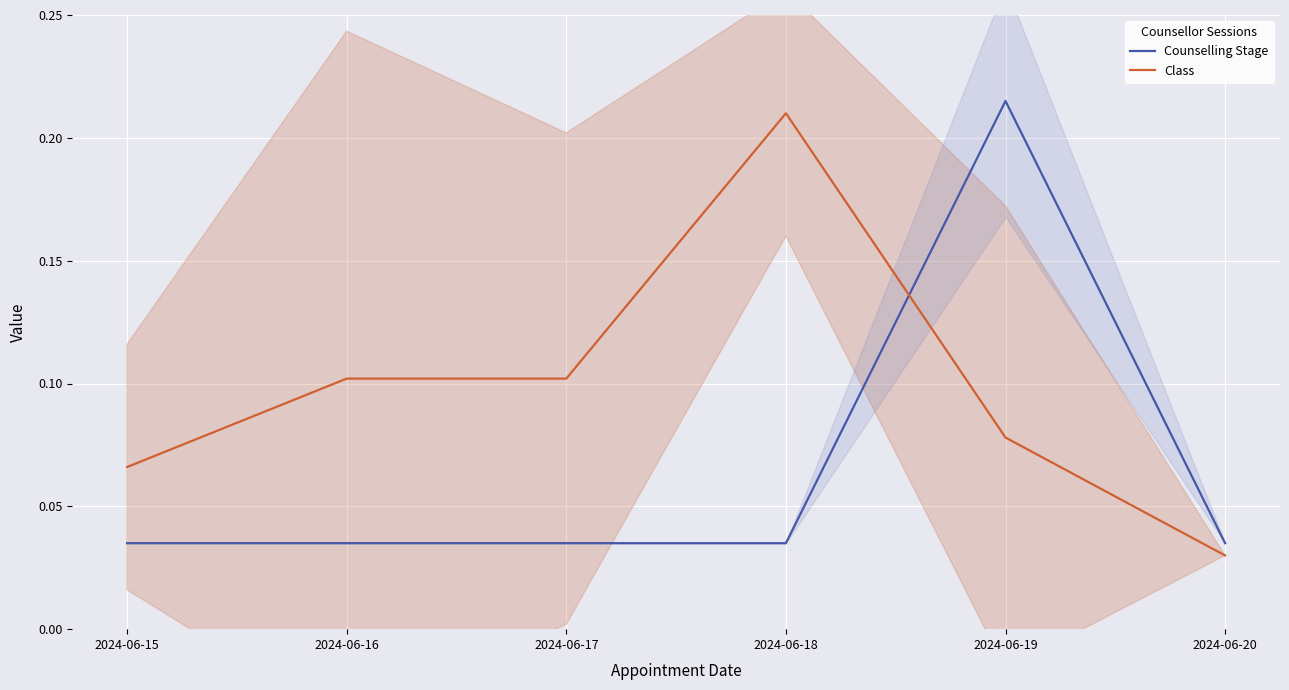

True or false: Counselling Stage has more than 0 interior local peaks.

True